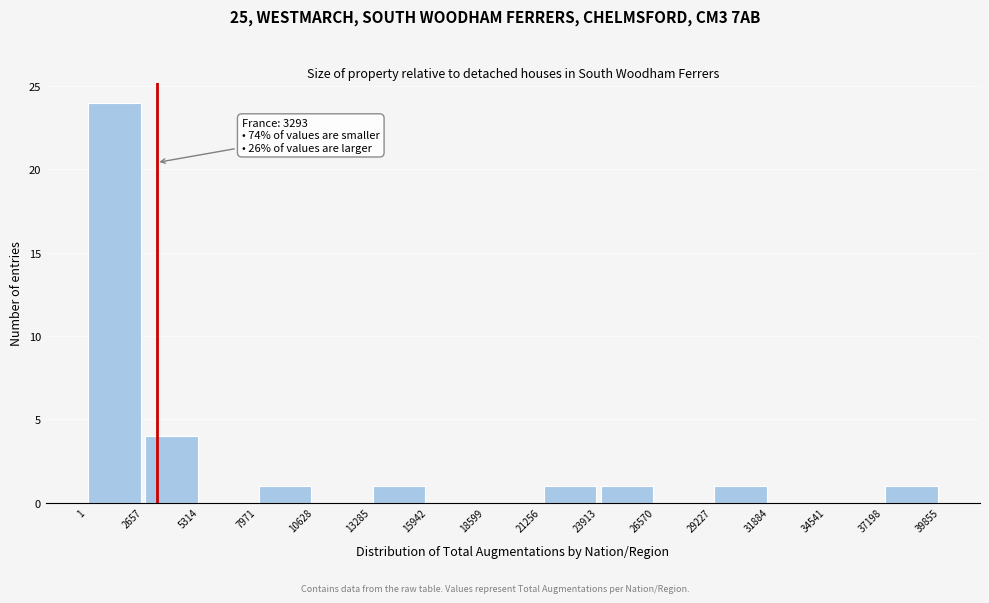

Which range on the x-axis has the tallest bar?

1 to 2657